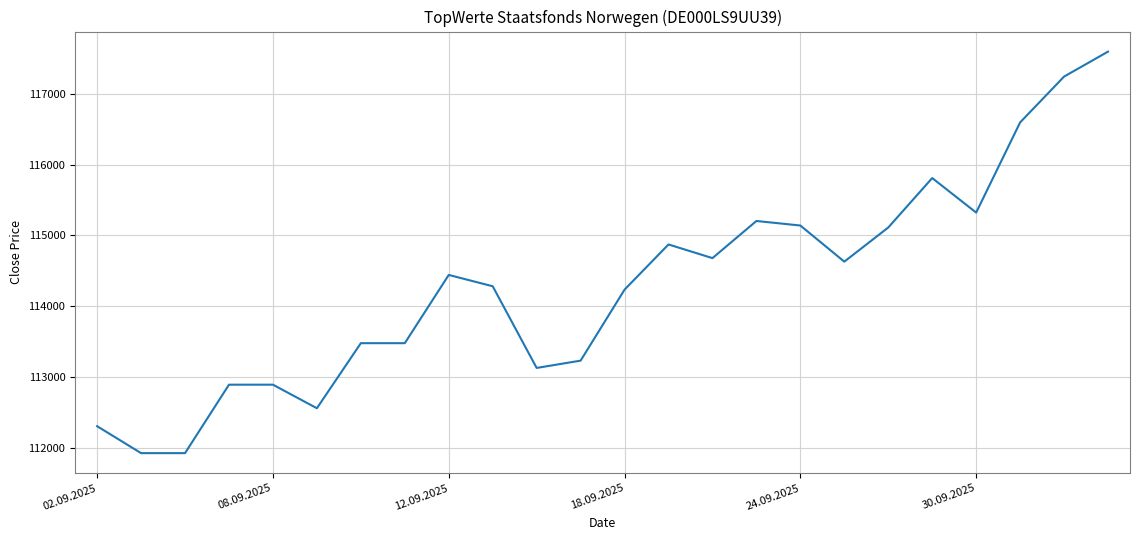

What is the minimum value shown in the chart?

111921